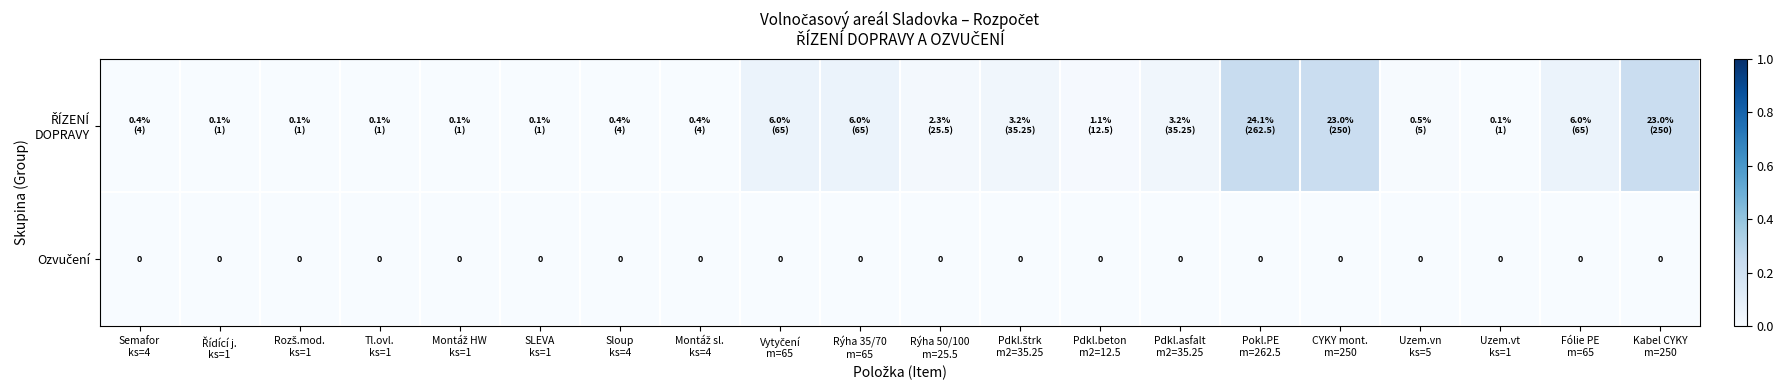

Which series has the largest range (max minus min)?

ŘÍZENÍ DOPRAVY